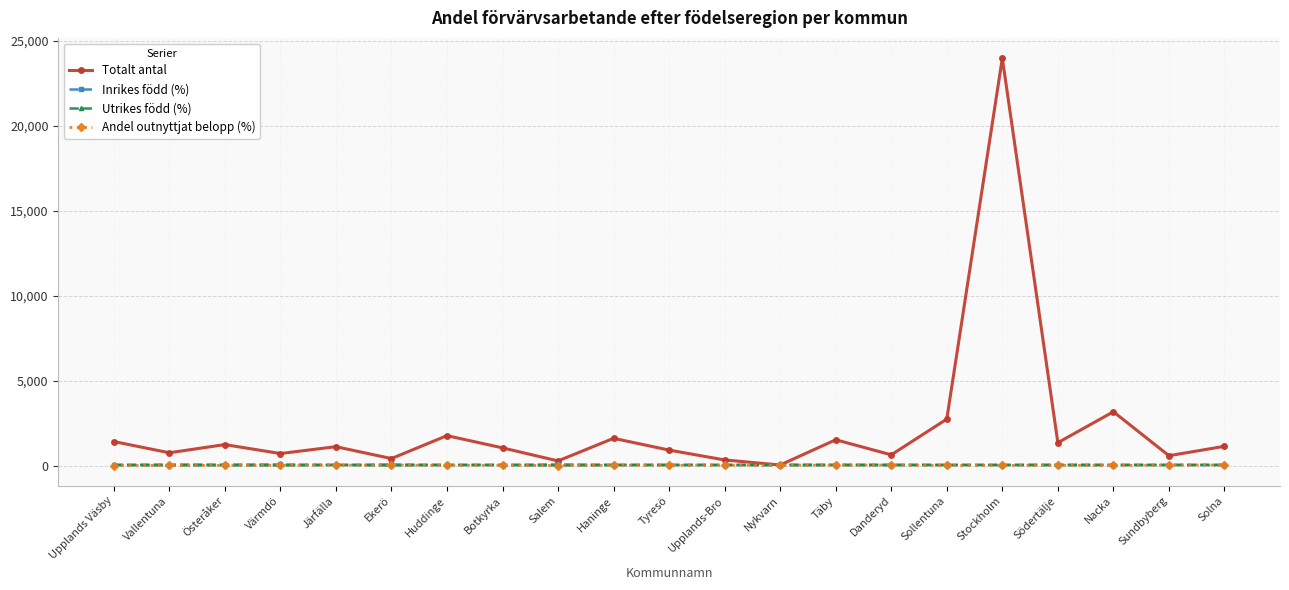

True or false: Inrikes född (%) and Andel outnyttjat belopp (%) intersect in this chart.

False